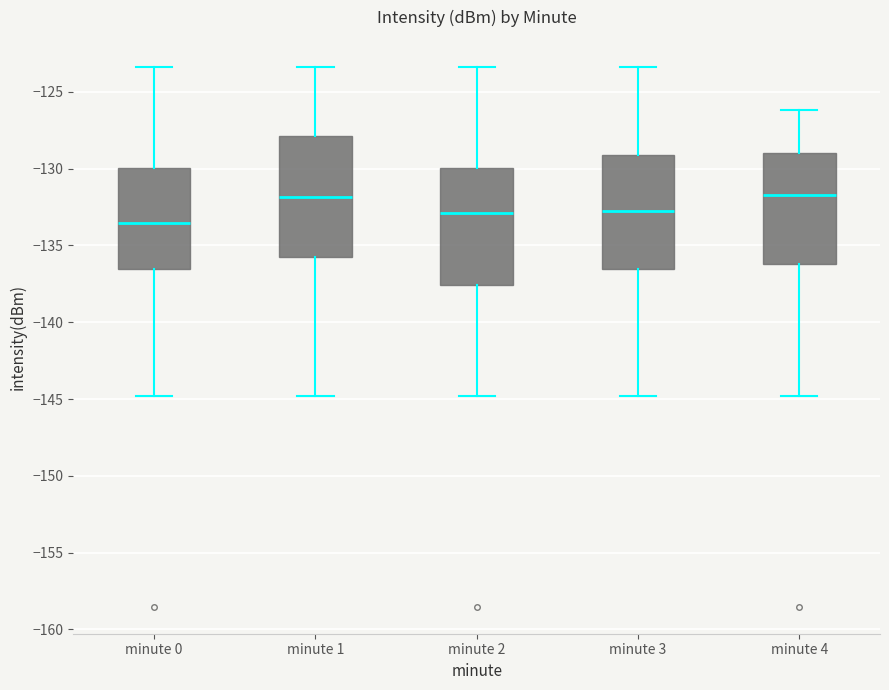

Reading left to right, read every box against the y-axis: the position of its median line, the range the box covers, and the ends of its whiskers. The values are not printed on the chart, so give them approximately, as read against the axis.

minute 0: median -133.5, box -136.5 to -130.0, whiskers -145.0 to -123.5
minute 1: median -132.0, box -135.5 to -128.0, whiskers -145.0 to -123.5
minute 2: median -133.0, box -137.5 to -130.0, whiskers -145.0 to -123.5
minute 3: median -133.0, box -136.5 to -129.0, whiskers -145.0 to -123.5
minute 4: median -131.5, box -136.0 to -129.0, whiskers -145.0 to -126.0